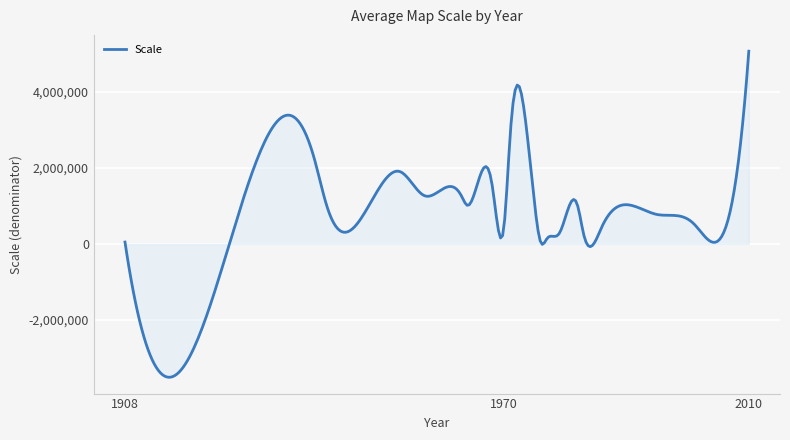

What is the greatest value displayed?

5068800.0